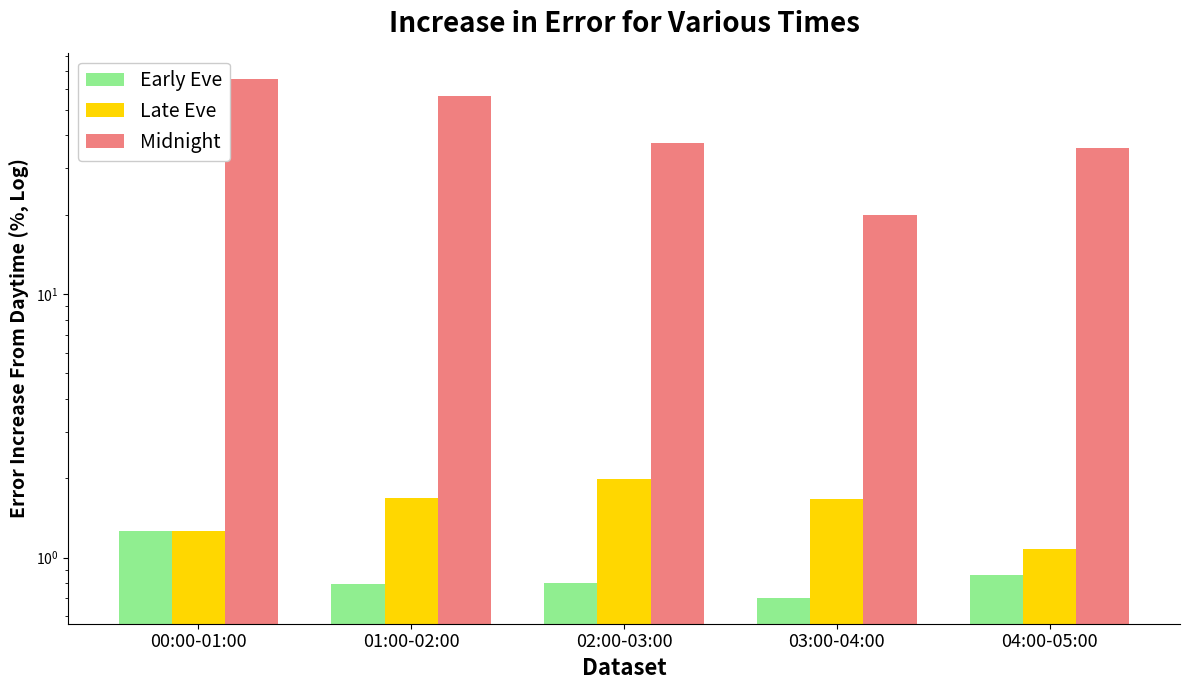

What position from the right is 04:00-05:00?

1